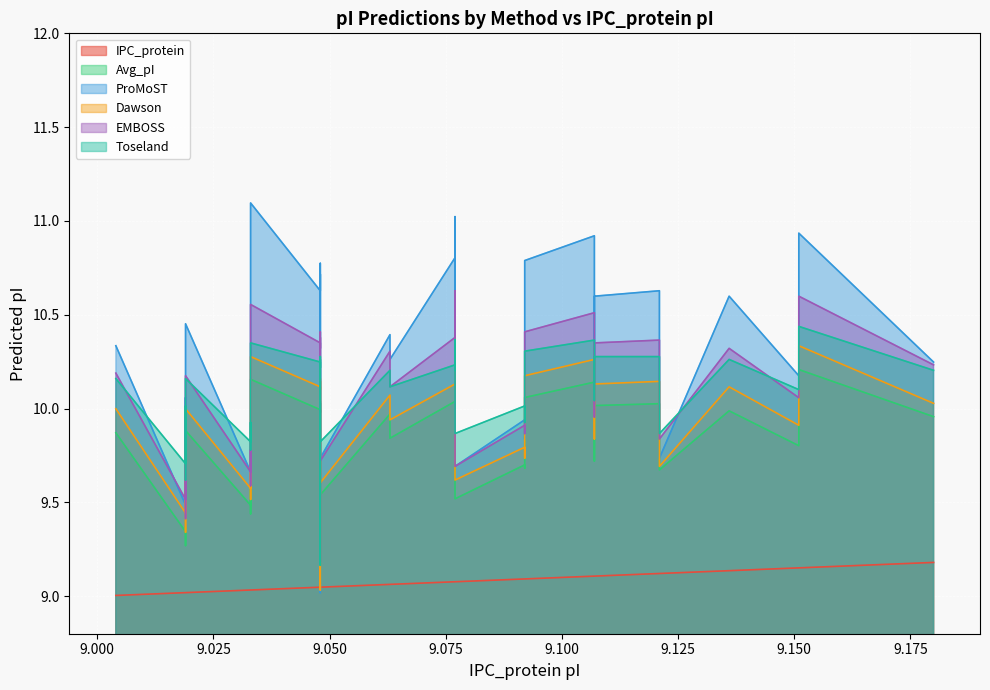

Count the number of categories in the chart.

38